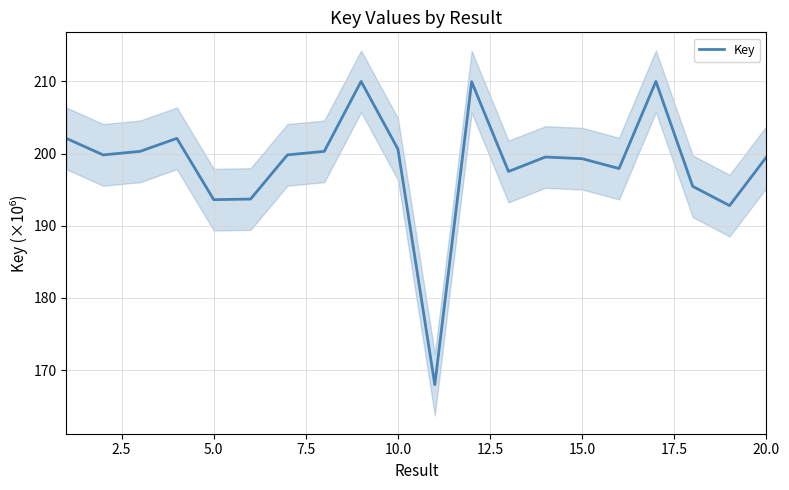

The Key series shows 193.6 at 5.0. True or false?

True